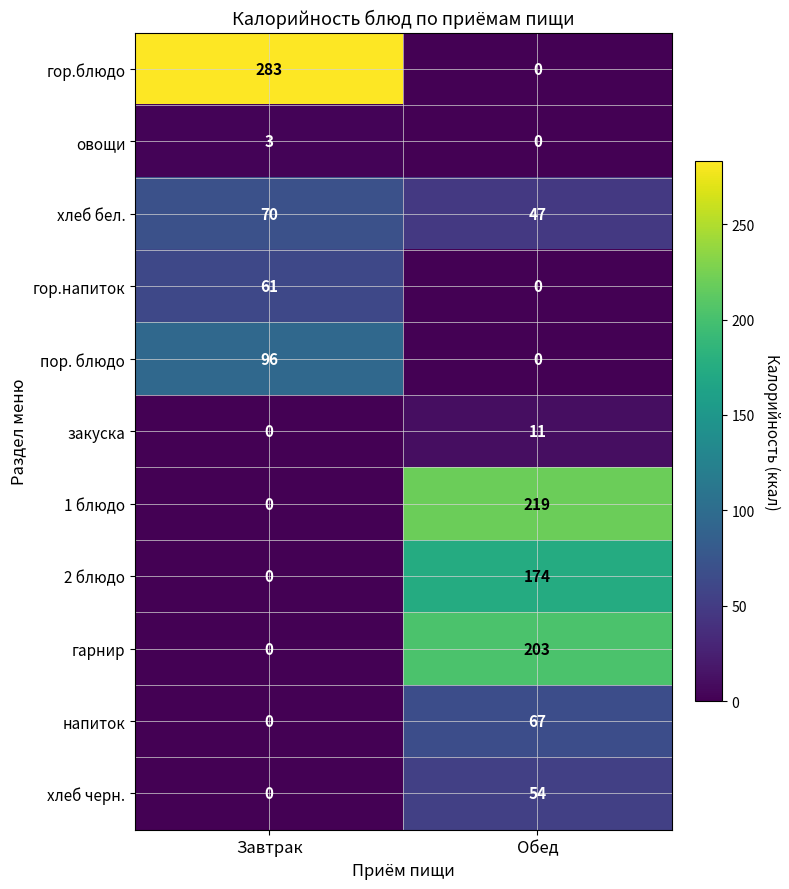

What is the difference between the maximum and minimum values in the хлеб бел. series?

23